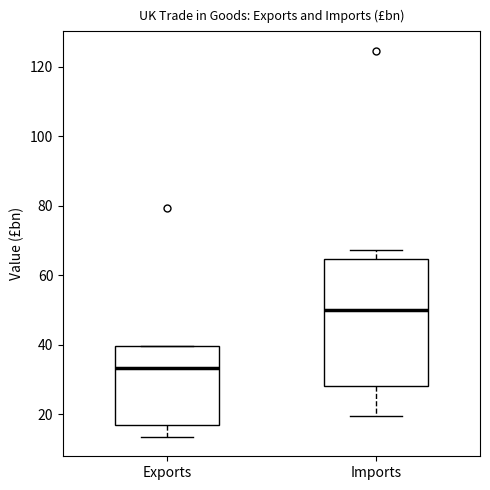

Reading left to right, read every box against the y-axis: the position of its median line, the range the box covers, and the ends of its whiskers. The values are not printed on the chart, so give them approximately, as read against the axis.

Exports: median 34, box 16 to 40, whiskers 14 to 40
Imports: median 50, box 28 to 64, whiskers 20 to 68